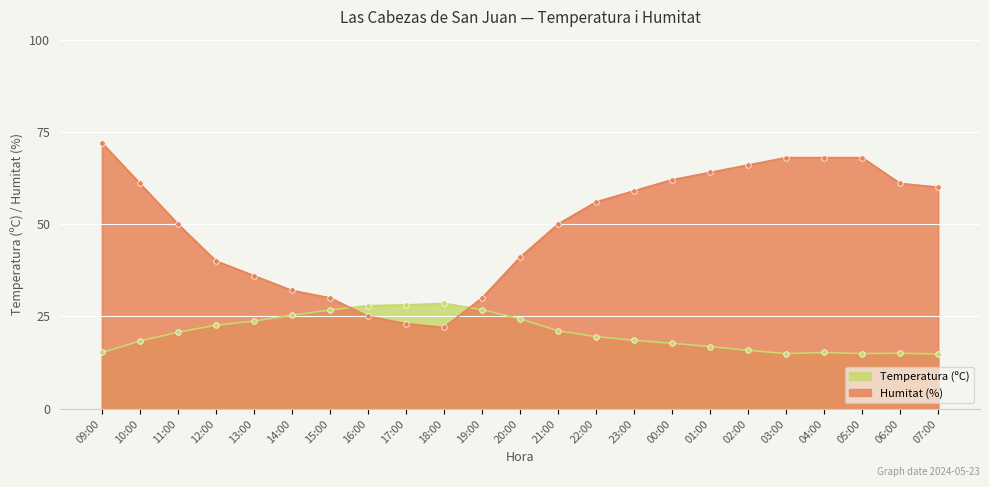

True or false: Humitat (%) has a value of 72.0 at 09:00.

True